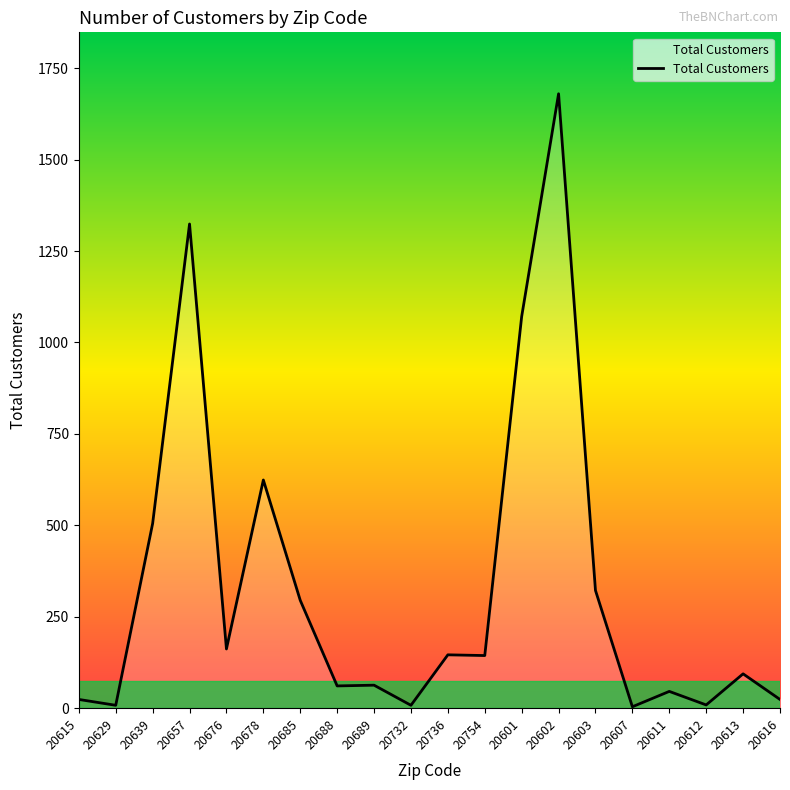

True or false: the data shows 9 at 20612.

True